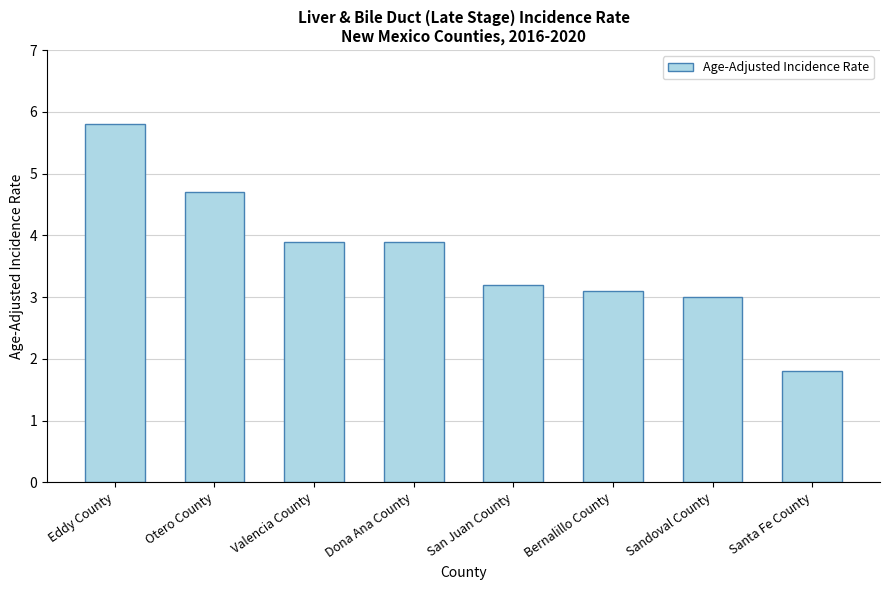

Reading left to right, what are all the values shown in this chart?

Eddy County=5.8	Otero County=4.7	Valencia County=3.9	Dona Ana County=3.9	San Juan County=3.2	Bernalillo County=3.1	Sandoval County=3.0	Santa Fe County=1.8